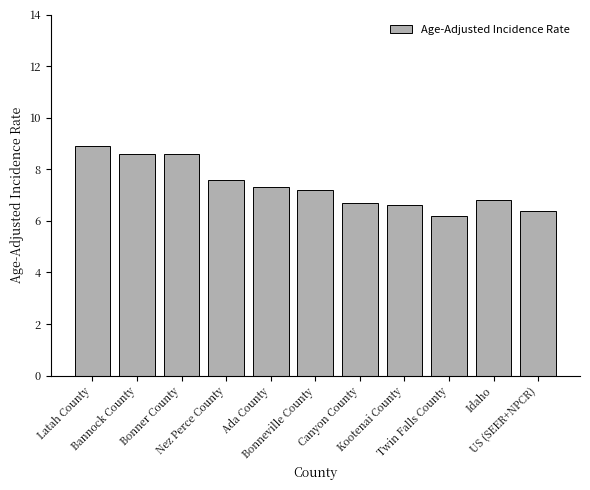

What is the label of the 7th bar from the right?

Ada County